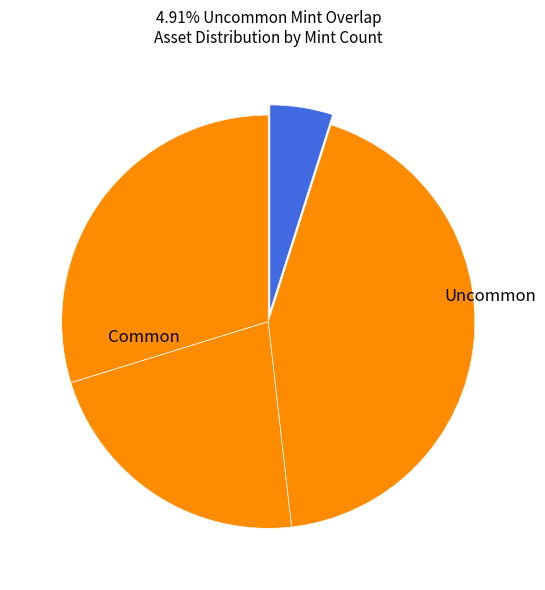

To the nearest percent, what is the difference between the largest and smallest slice percentages?

38%